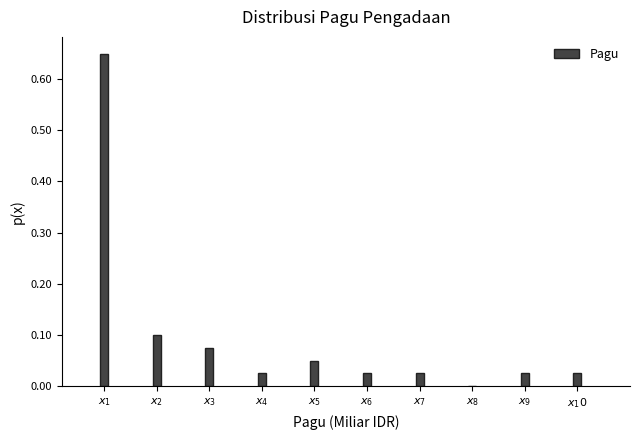

What is the sum of all values?

1.0